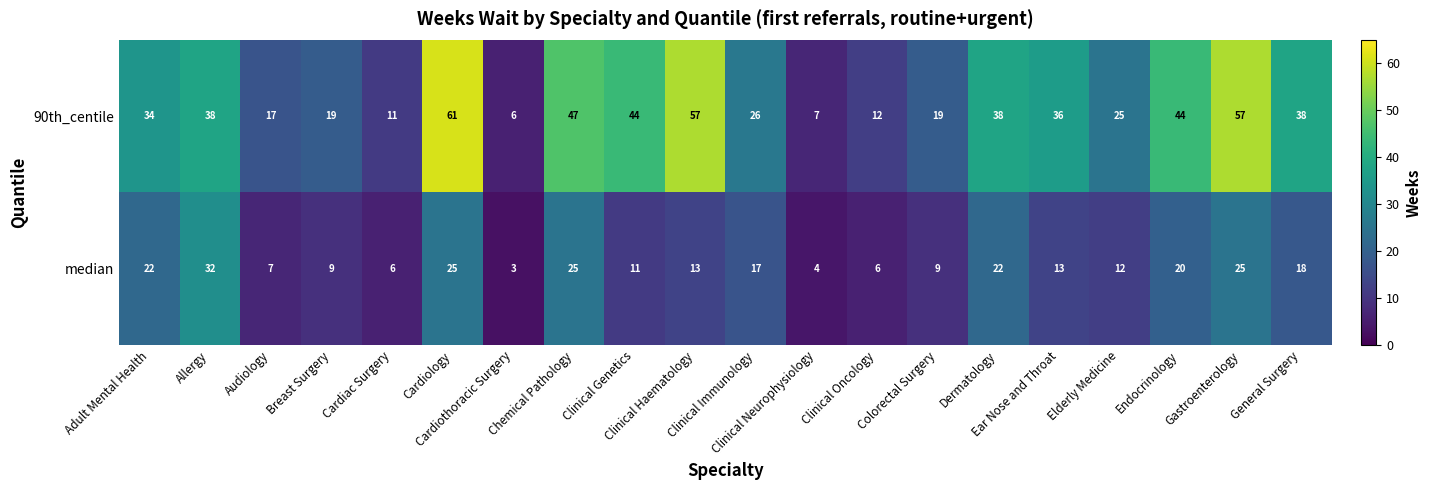

What is the lowest value of the 90th_centile series?

6